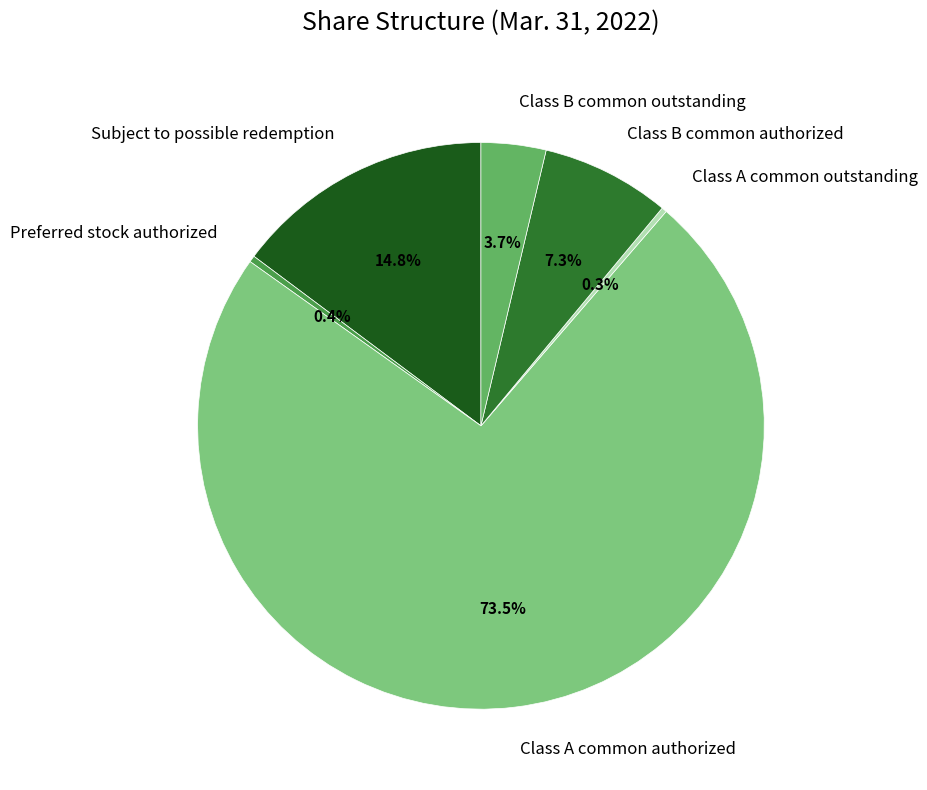

What is the ratio of the value at Class B common authorized to the value at Preferred stock authorized?

20.0